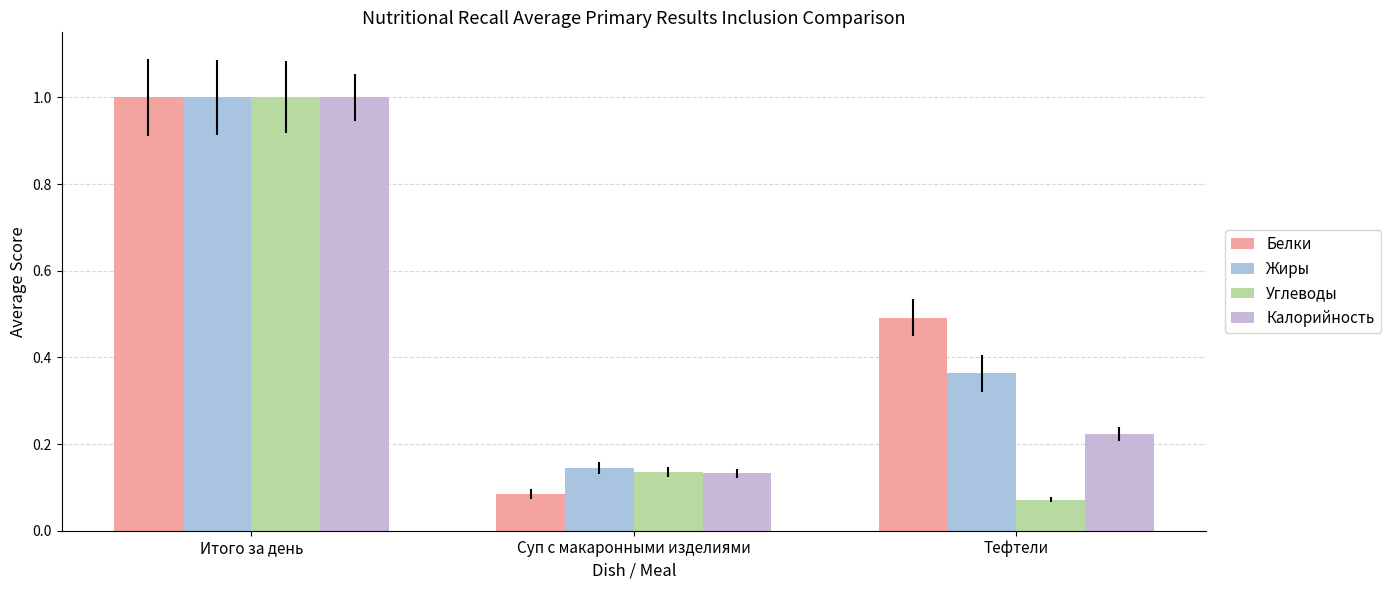

What position from the left is Итого за день?

1